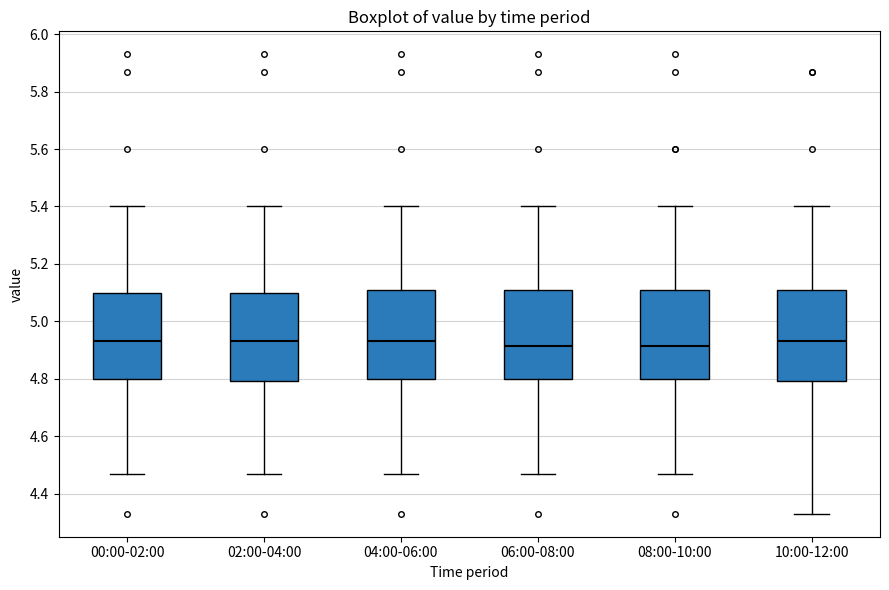

Reading left to right, transcribe this box plot: for each box, give where its median line is, the range the box spans, and where its two whiskers end, as read against the y-axis. The values are not printed on the chart, so give them approximately, as read against the axis.

00:00-02:00: median 4.94, box 4.80 to 5.10, whiskers 4.48 to 5.40
02:00-04:00: median 4.94, box 4.80 to 5.10, whiskers 4.48 to 5.40
04:00-06:00: median 4.94, box 4.80 to 5.10, whiskers 4.48 to 5.40
06:00-08:00: median 4.92, box 4.80 to 5.10, whiskers 4.48 to 5.40
08:00-10:00: median 4.92, box 4.80 to 5.10, whiskers 4.48 to 5.40
10:00-12:00: median 4.94, box 4.80 to 5.10, whiskers 4.34 to 5.40